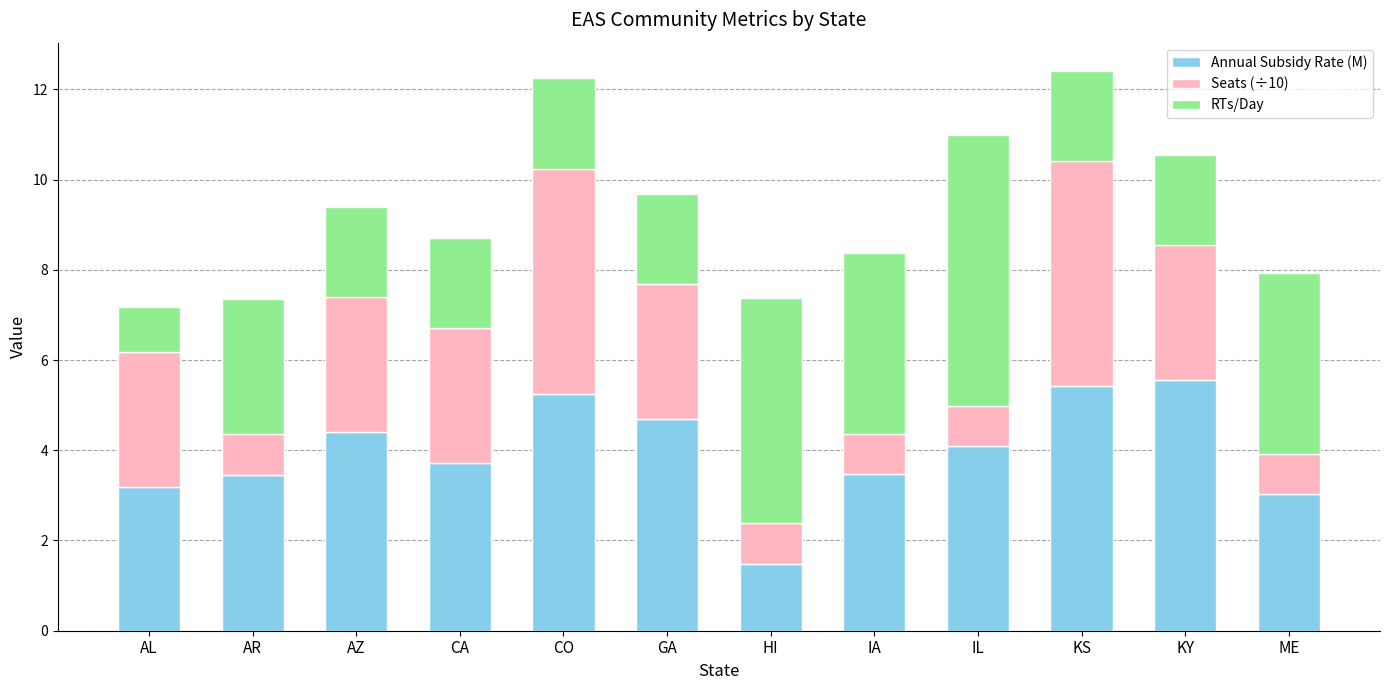

What is the sum of the Annual Subsidy Rate (M) values at IL and GA?

8.8